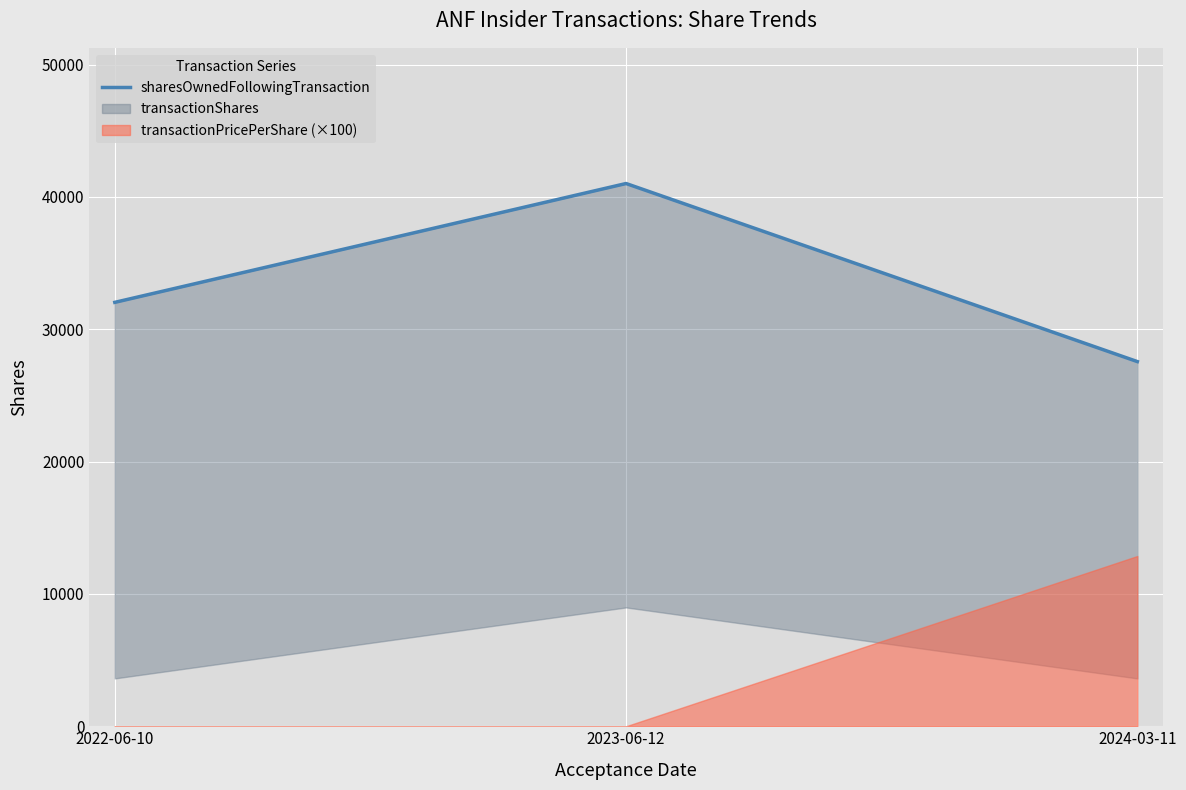

List the labels in order of value, largest first.

2023-06-12, 2022-06-10, 2024-03-11